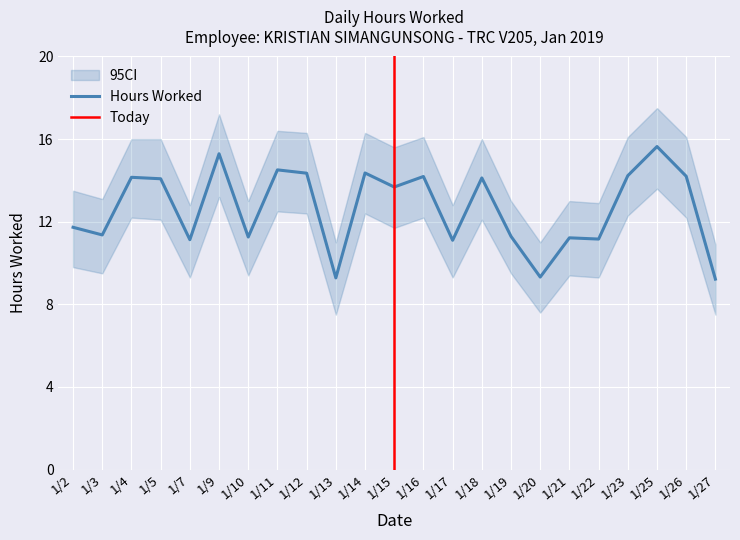

What is the difference between the maximum and minimum values in the ci_upper series?

6.6